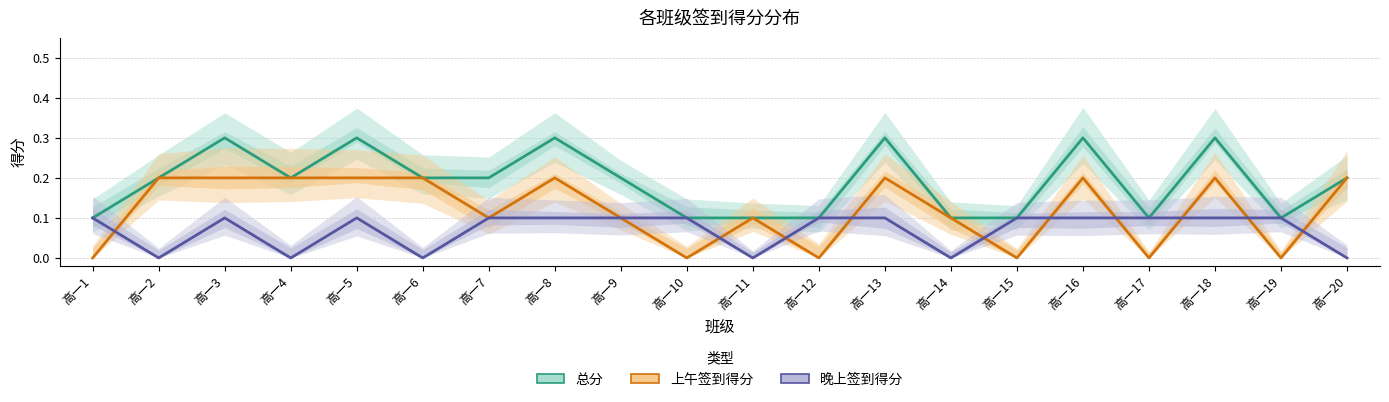

True or false: 上午签到得分 and 晚上签到得分 intersect in this chart.

True